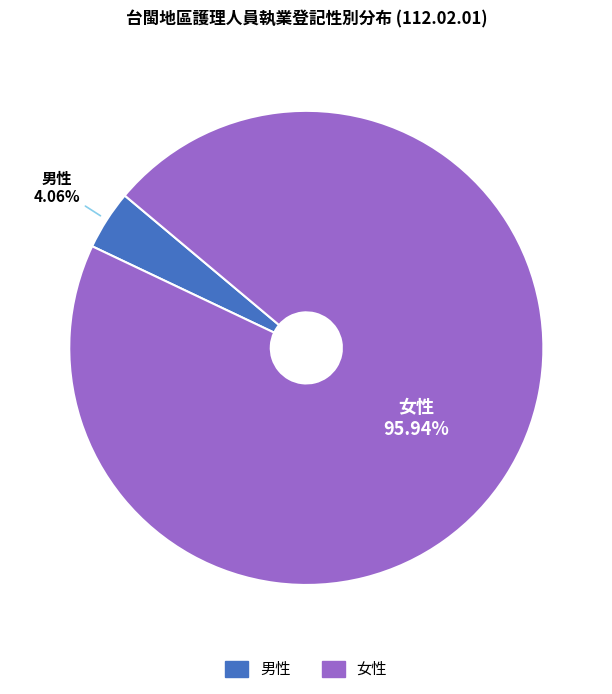

Do 女性 and 男性 together represent more than half of the pie?

Yes